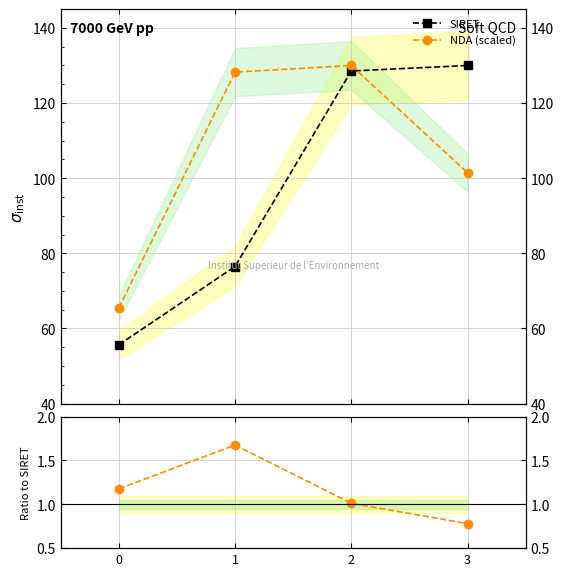

What is the sum of the SIRET values at 0 and 1?

132.1